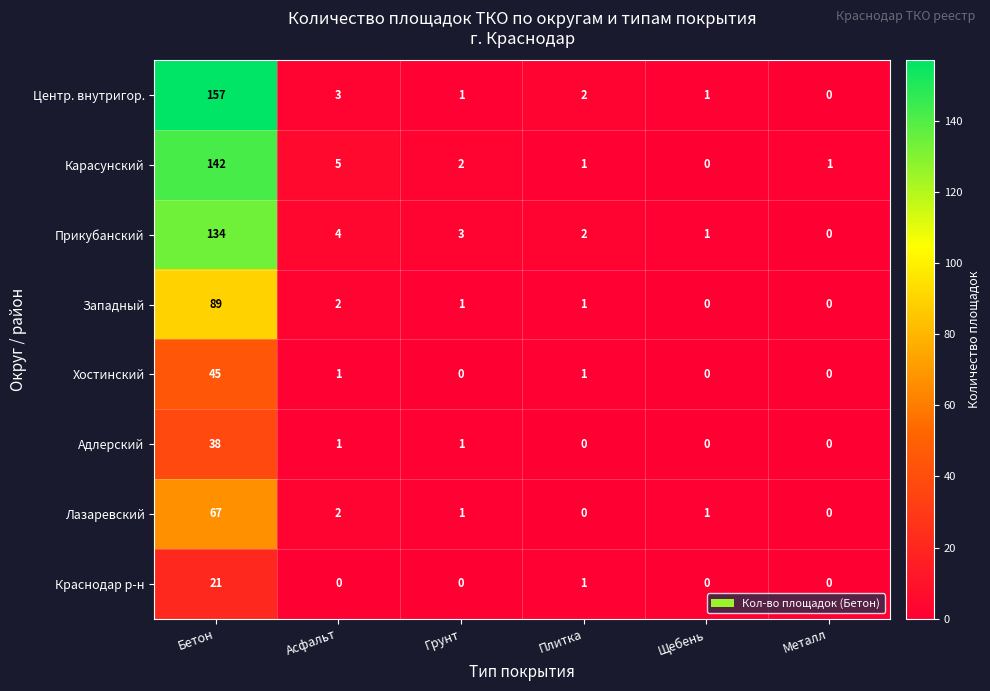

What is the sum of all Краснодар р-н values?

22